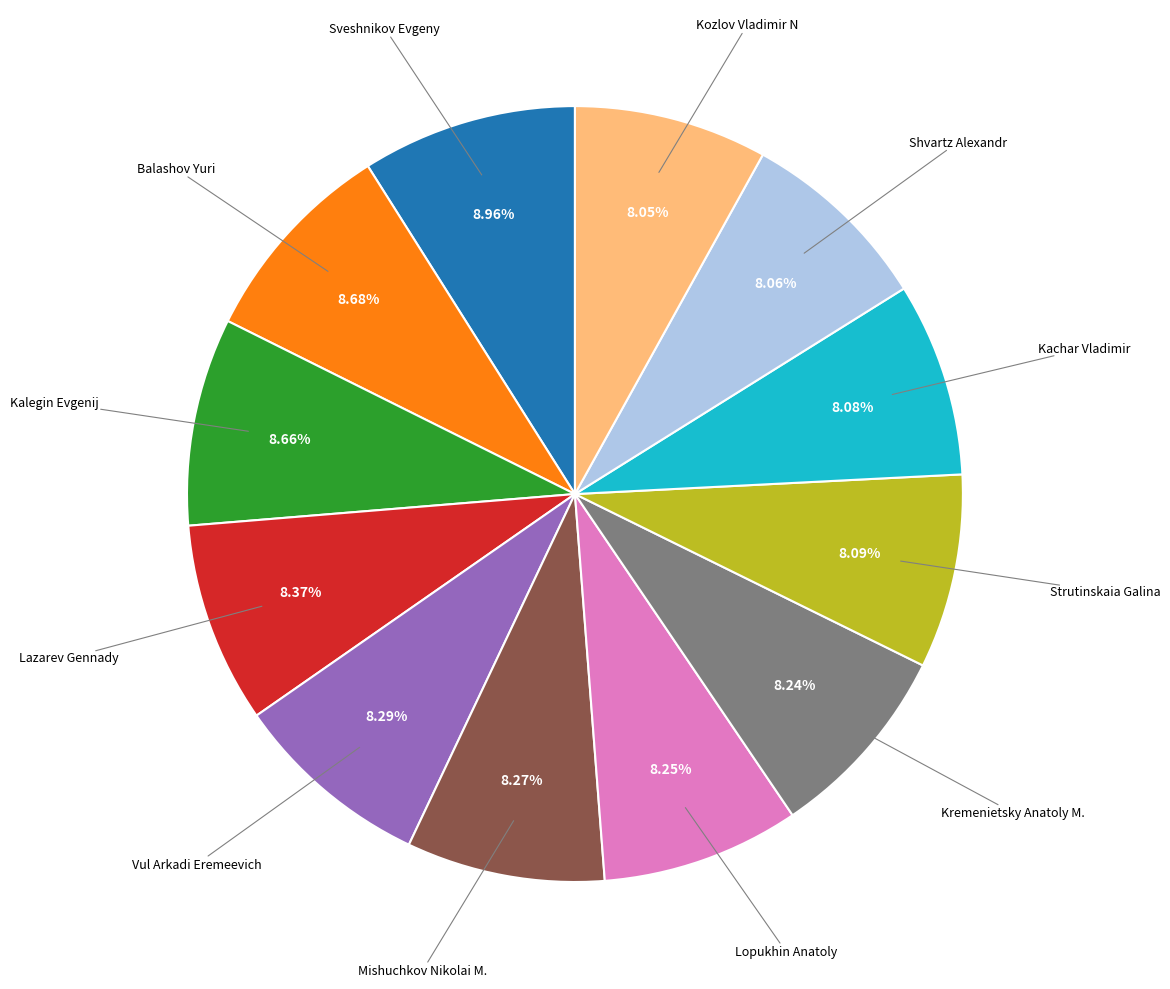

Does any single category account for the majority?

No